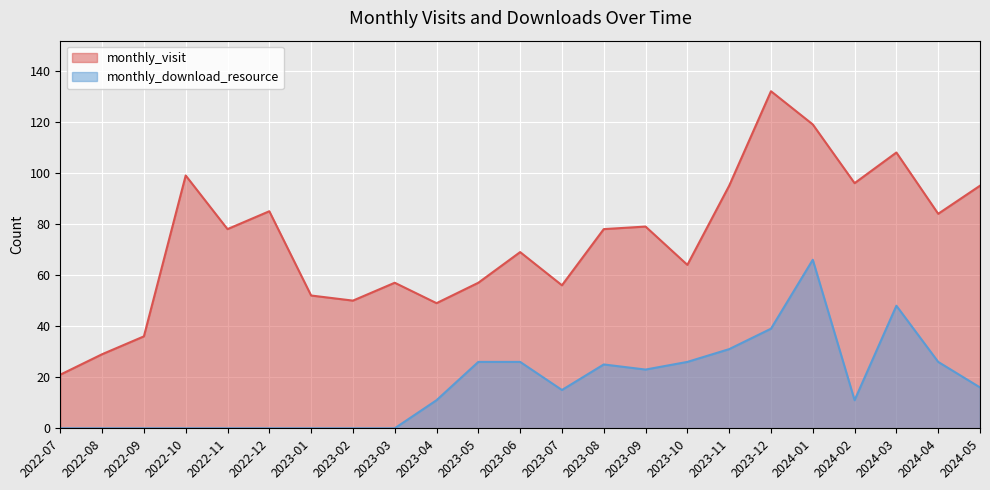

Where is monthly_visit nearest to the value 76?

2022-11